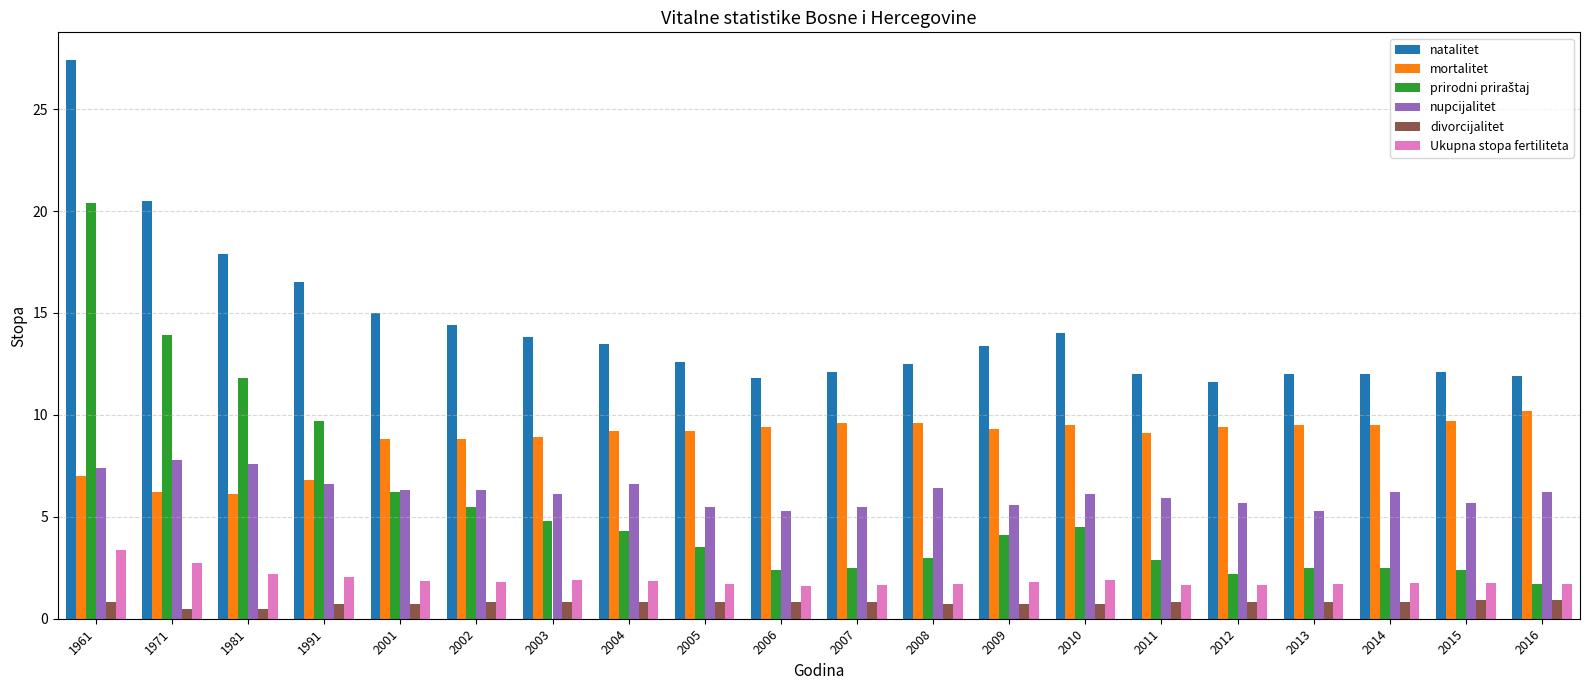

The value of divorcijalitet at 2002 is 0.8. True or false?

True